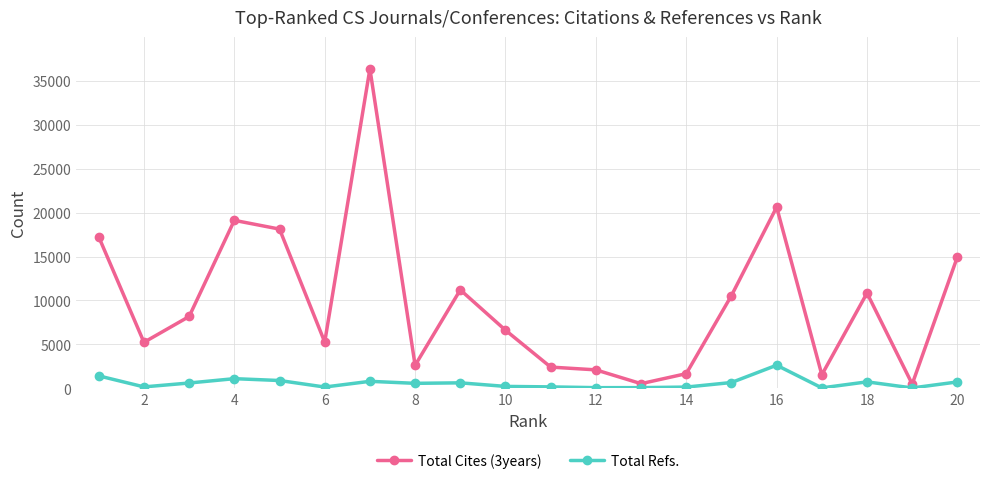

List the series in order of their peak value, highest first.

Total Cites (3years), Total Refs.